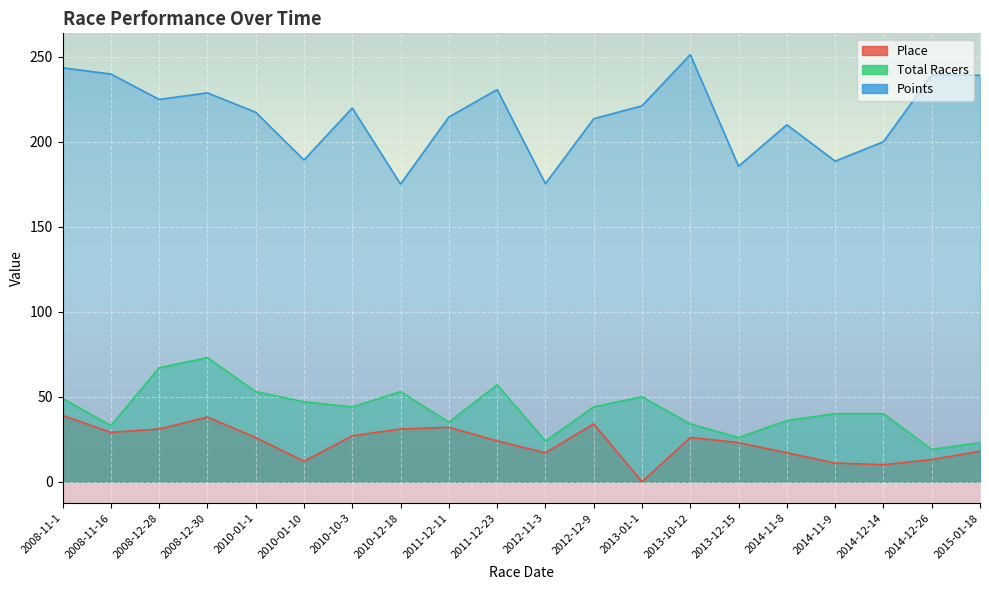

Reading left to right, list all the values displayed in this chart.

Place: 39.0	29.0	31.0	38.0	26.0	12.0	27.0	31.0	32.0	24.0	17.0	34.0	0.0	26.0	23.0	17.0	11.0	10.0	13.0	18.0
Total Racers: 49.0	33.0	67.0	73.0	53.0	47.0	44.0	53.0	35.0	57.0	24.0	44.0	50.0	34.0	26.0	36.0	40.0	40.0	19.0	23.0
Points: 243.3	239.7	224.8	228.6	217.2	189.2	219.7	175.0	214.4	230.6	175.3	213.4	221.0	251.1	185.5	209.9	188.5	199.9	239.1	239.0